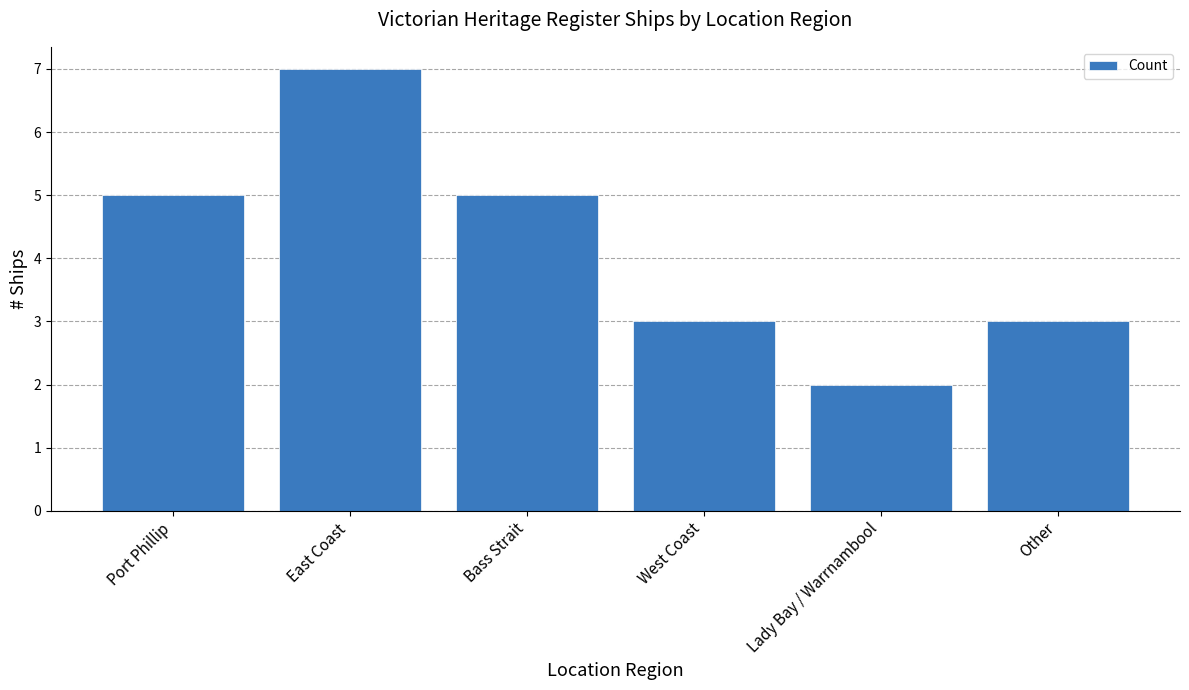

Are the bars grouped side by side (vs. stacked)?

No